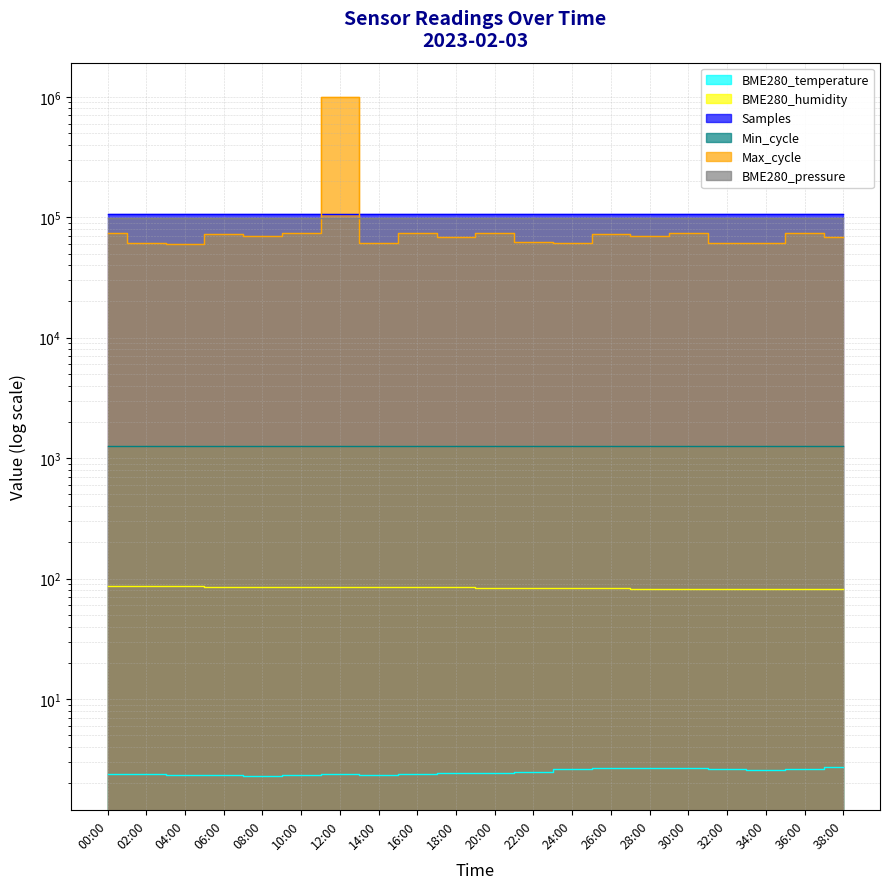

List the labels in order of Max_cycle value, largest first.

12:00, 36:00, 16:00, 00:00, 30:00, 10:00, 20:00, 26:00, 06:00, 08:00, 28:00, 18:00, 38:00, 22:00, 24:00, 02:00, 14:00, 34:00, 32:00, 04:00